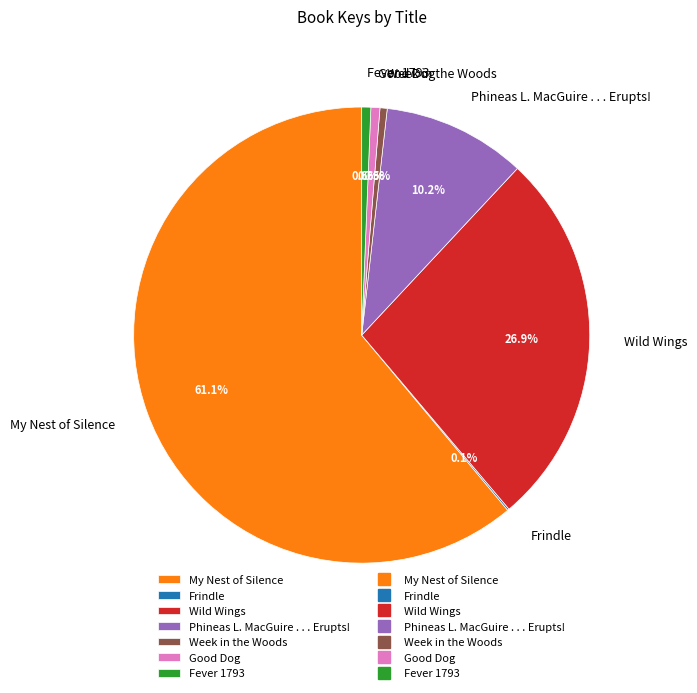

Is it true that Phineas L. MacGuire . . . Erupts! is 24% of the pie?

False